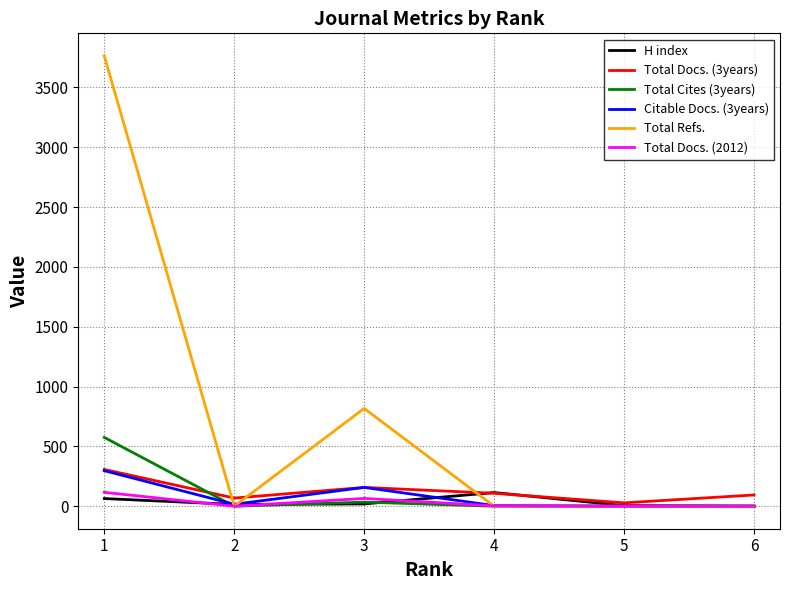

Does the chart display data point markers on the line(s)?

No